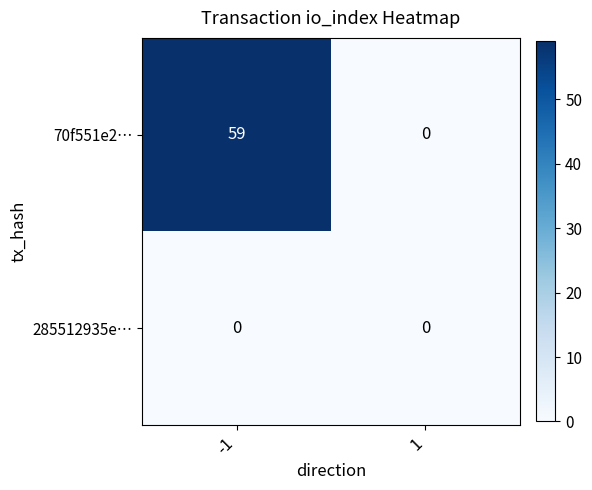

List the series in order of their peak value, lowest first.

285512935e…, 70f551e2…